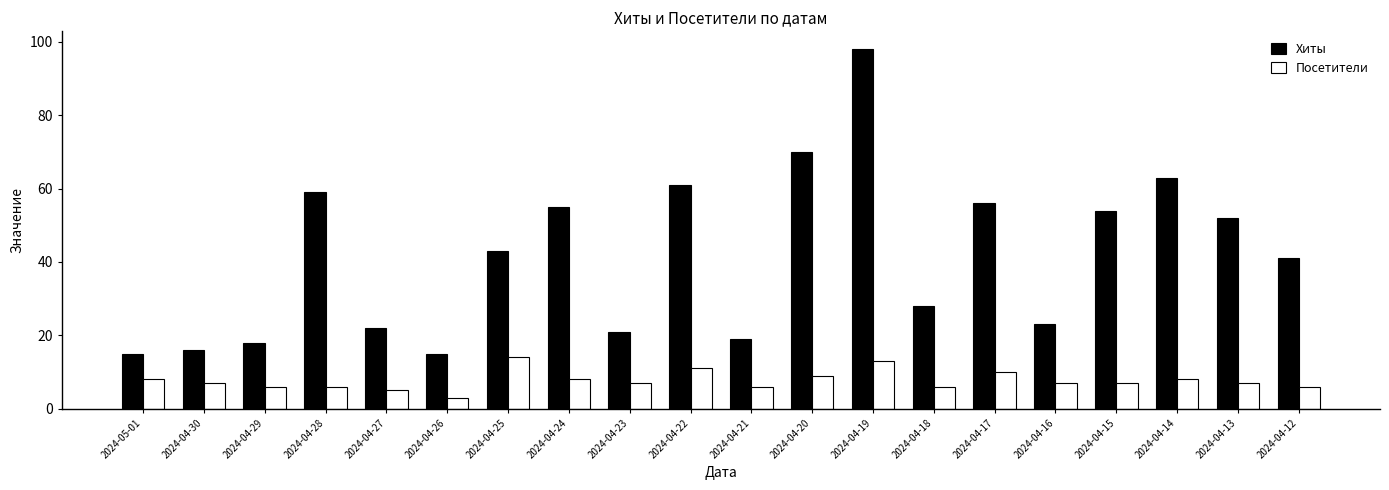

Reading right to left, extract all data points from this chart.

Хиты: 2024-04-12=41	2024-04-13=52	2024-04-14=63	2024-04-15=54	2024-04-16=23	2024-04-17=56	2024-04-18=28	2024-04-19=98	2024-04-20=70	2024-04-21=19	2024-04-22=61	2024-04-23=21	2024-04-24=55	2024-04-25=43	2024-04-26=15	2024-04-27=22	2024-04-28=59	2024-04-29=18	2024-04-30=16	2024-05-01=15
Посетители: 2024-04-12=6	2024-04-13=7	2024-04-14=8	2024-04-15=7	2024-04-16=7	2024-04-17=10	2024-04-18=6	2024-04-19=13	2024-04-20=9	2024-04-21=6	2024-04-22=11	2024-04-23=7	2024-04-24=8	2024-04-25=14	2024-04-26=3	2024-04-27=5	2024-04-28=6	2024-04-29=6	2024-04-30=7	2024-05-01=8